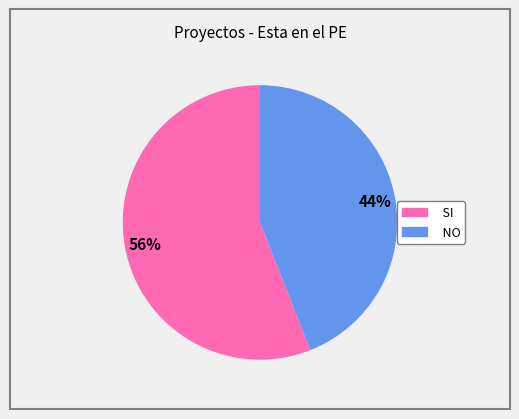

What percentage is the NO slice, to the nearest percent?

44%